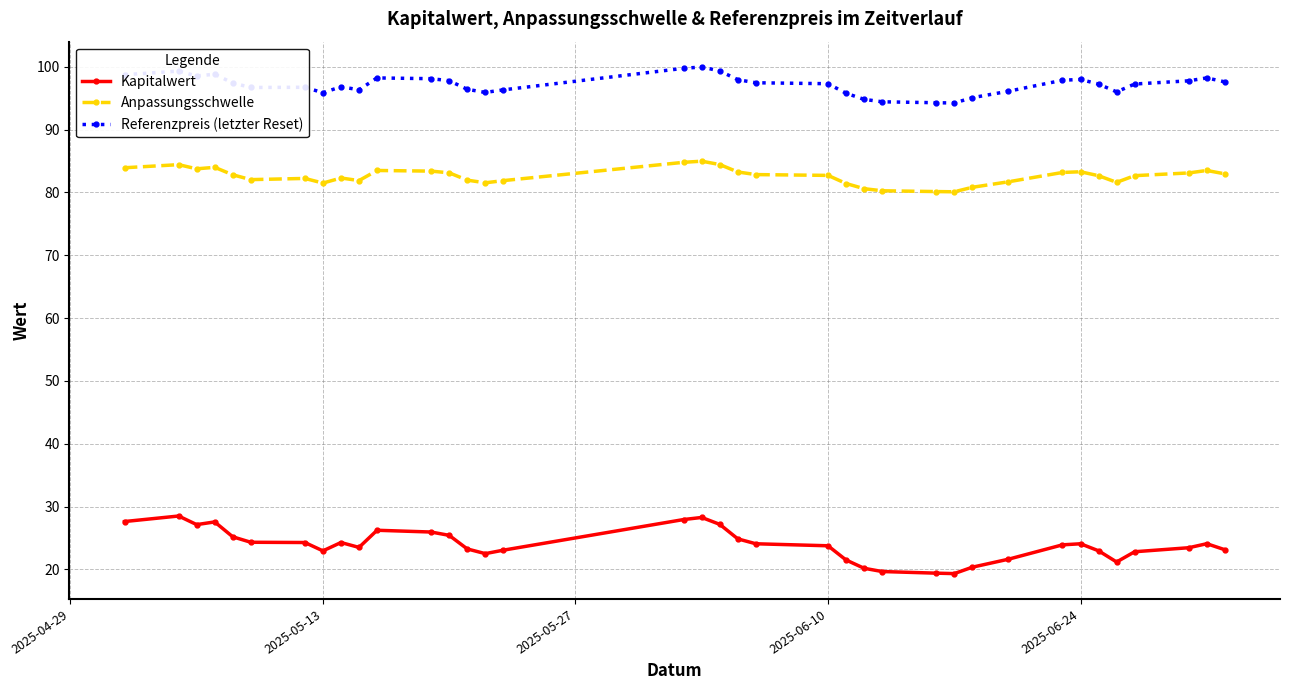

How many distinct data groups are displayed?

3